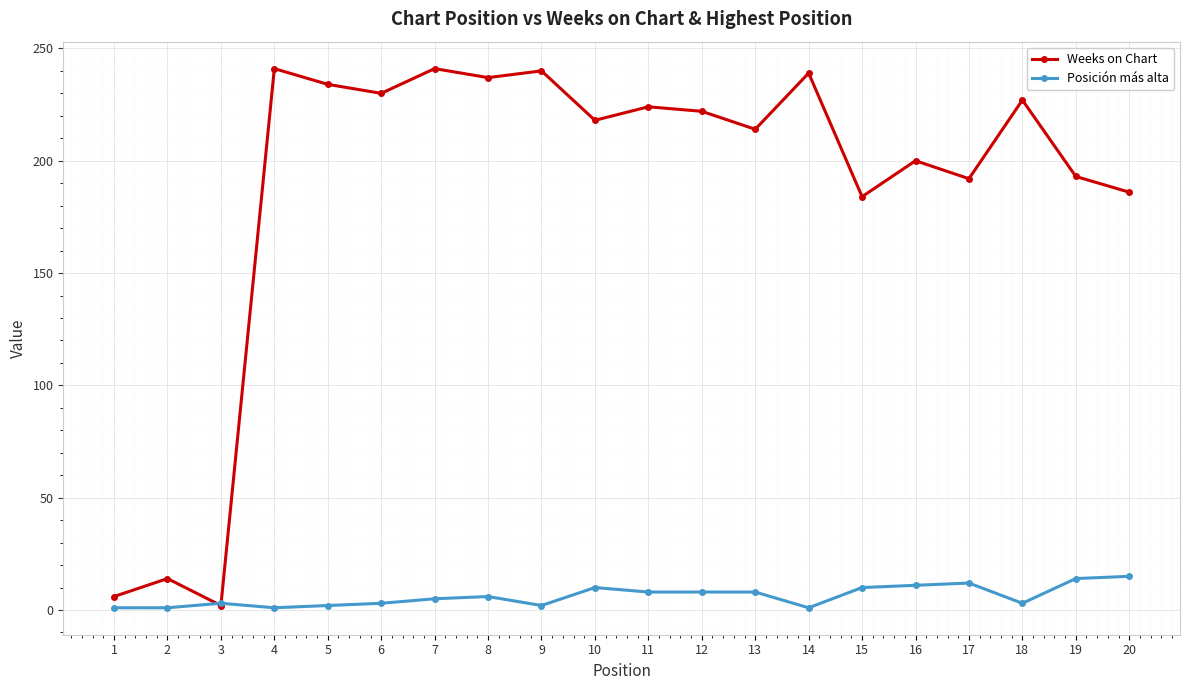

Which series has the widest spread of values?

Weeks on Chart